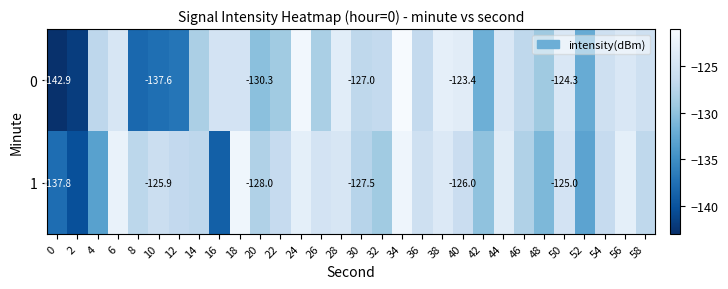

List the labels in order of 1 value, smallest first.

2, 16, 0, 4, 52, 48, 42, 32, 20, 46, 30, 8, 14, 58, 12, 22, 54, 40, 10, 36, 26, 50, 28, 38, 44, 24, 56, 6, 34, 18